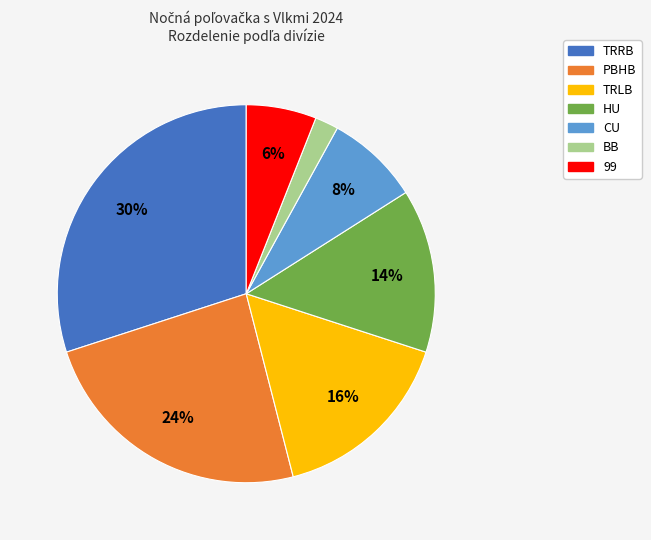

To the nearest percent, what is the average slice percentage?

14%